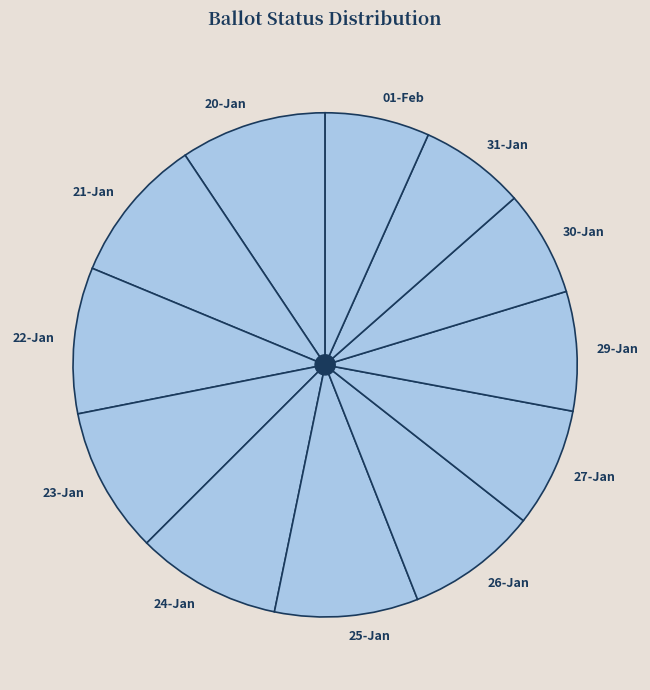

Is there any slice that represents more than half of the pie?

No